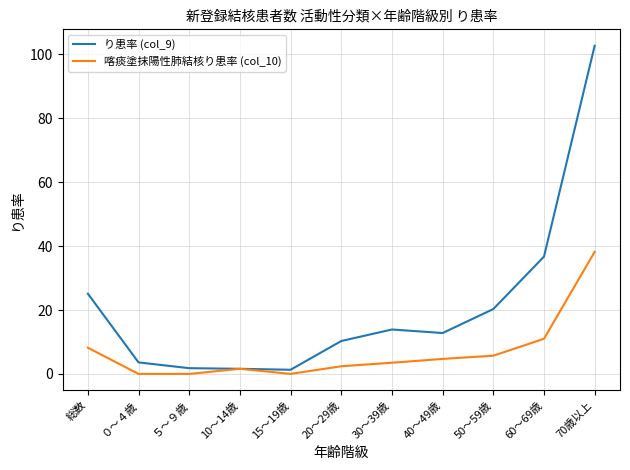

List the series in order of their peak value, highest first.

り患率 (col_9), 喀痰塗抹陽性肺結核り患率 (col_10)